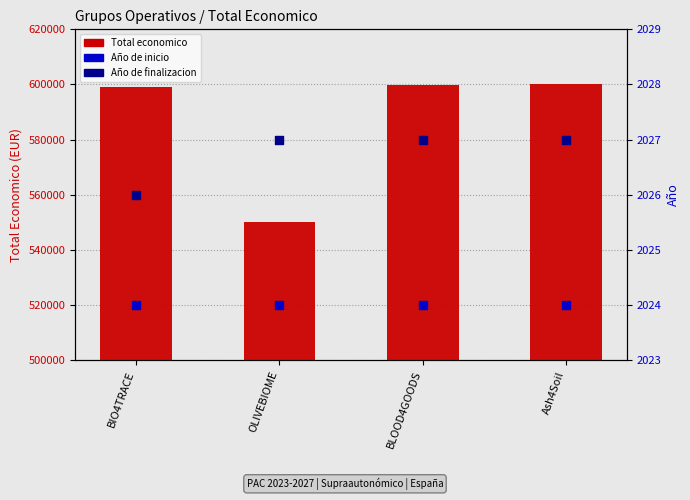

Which series reaches the minimum Y coordinate?

Año de inicio